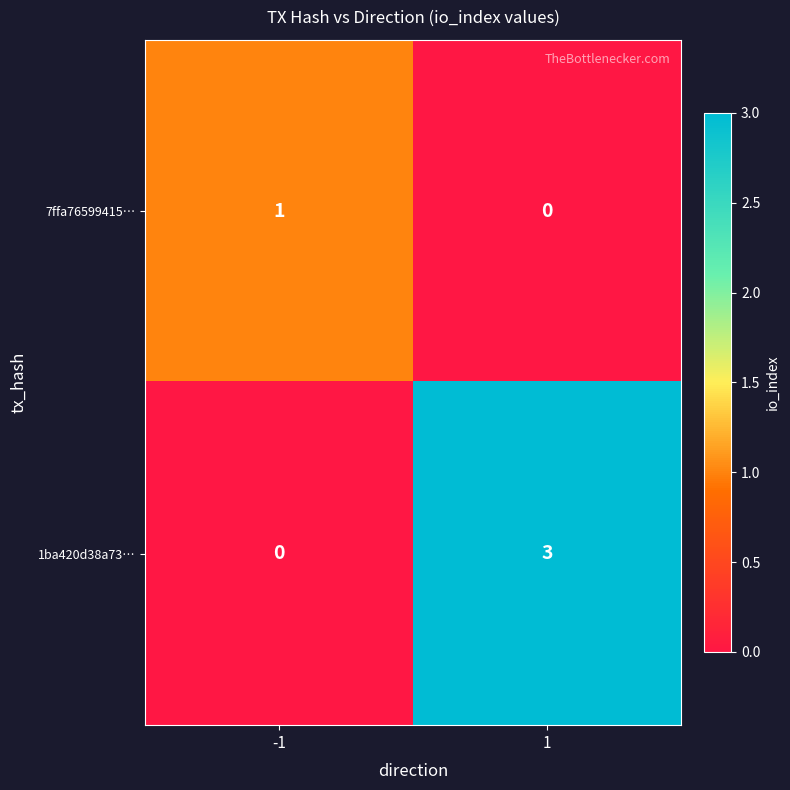

Reading right to left, transcribe all the data shown in this chart.

7ffa76599415…: 1=0	-1=1
1ba420d38a73…: 1=3	-1=0